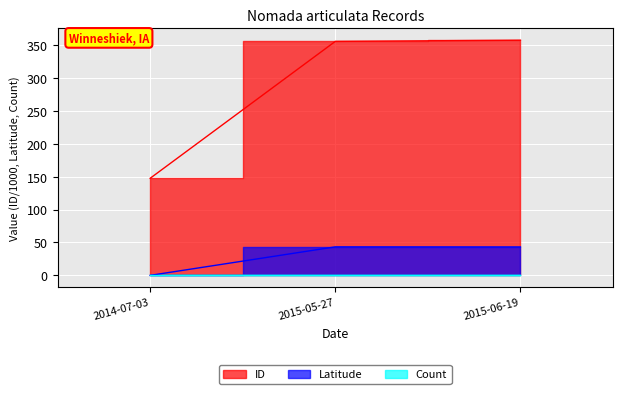

What is the sum of the Latitude values at 2014-07-03 and 2015-06-19?

43.2